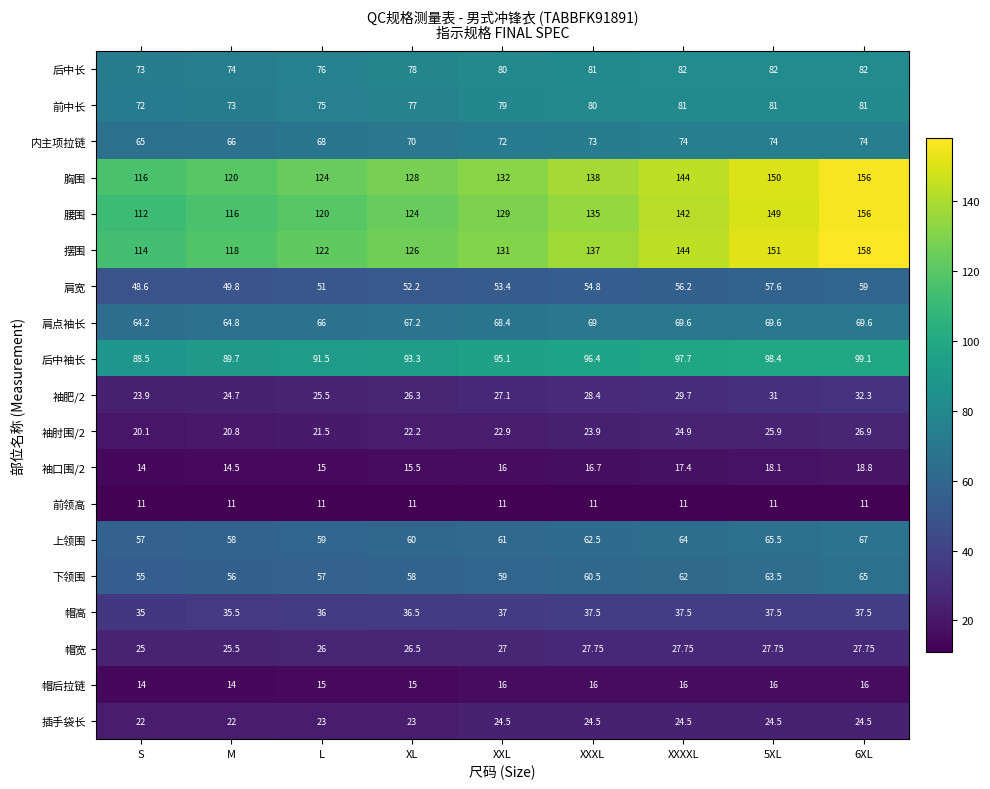

What is the total value across all series at XXXL?

1173.0